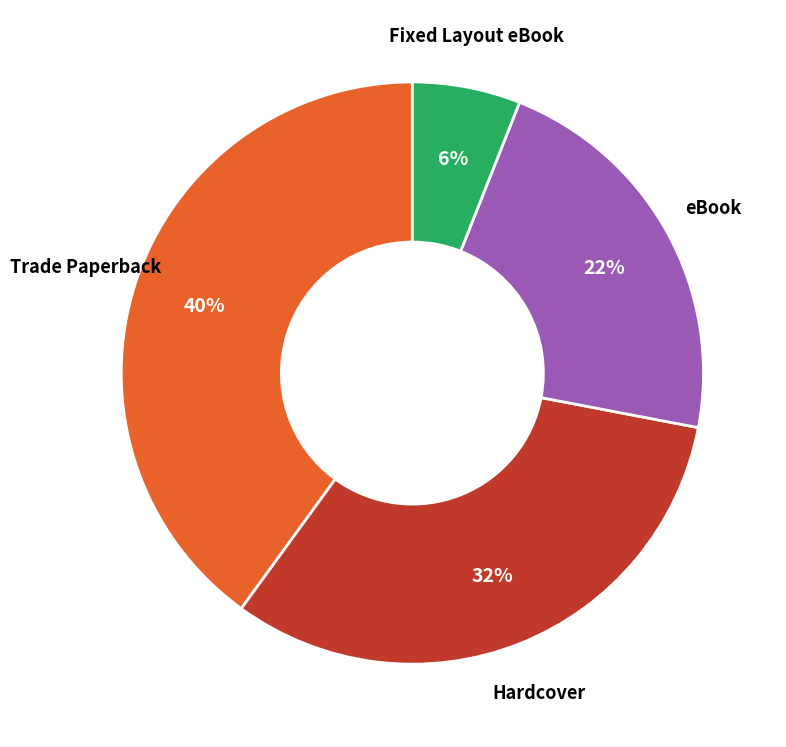

Is there a majority slice in this chart?

No